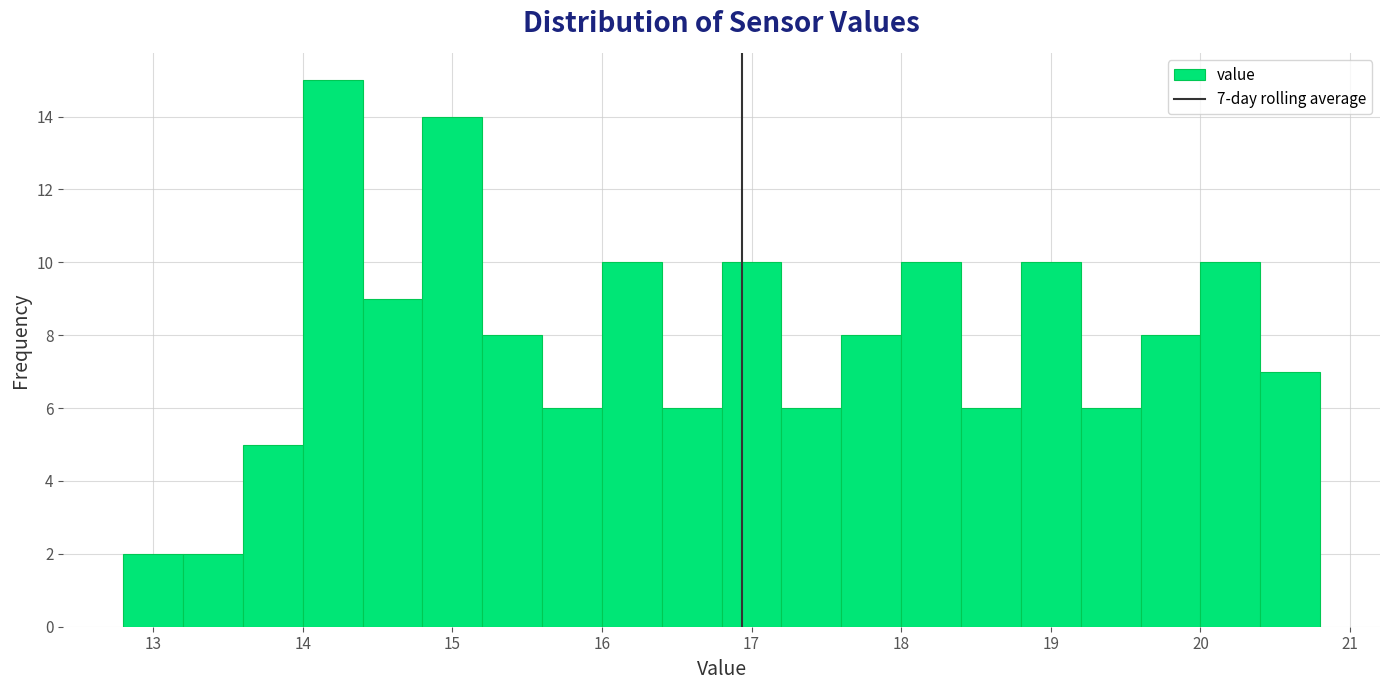

Which range on the x-axis has the tallest bar?

14.0 to 14.4